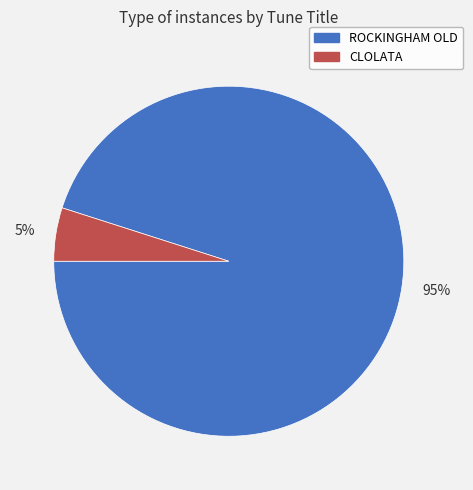

What is the majority slice?

95%